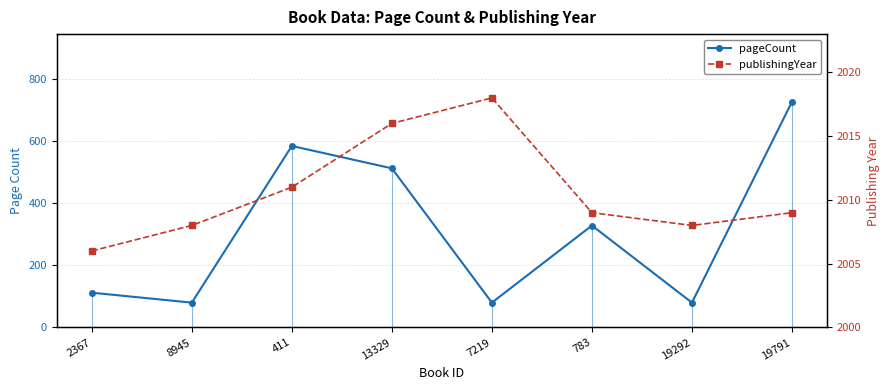

How many lines are shown in the chart?

2